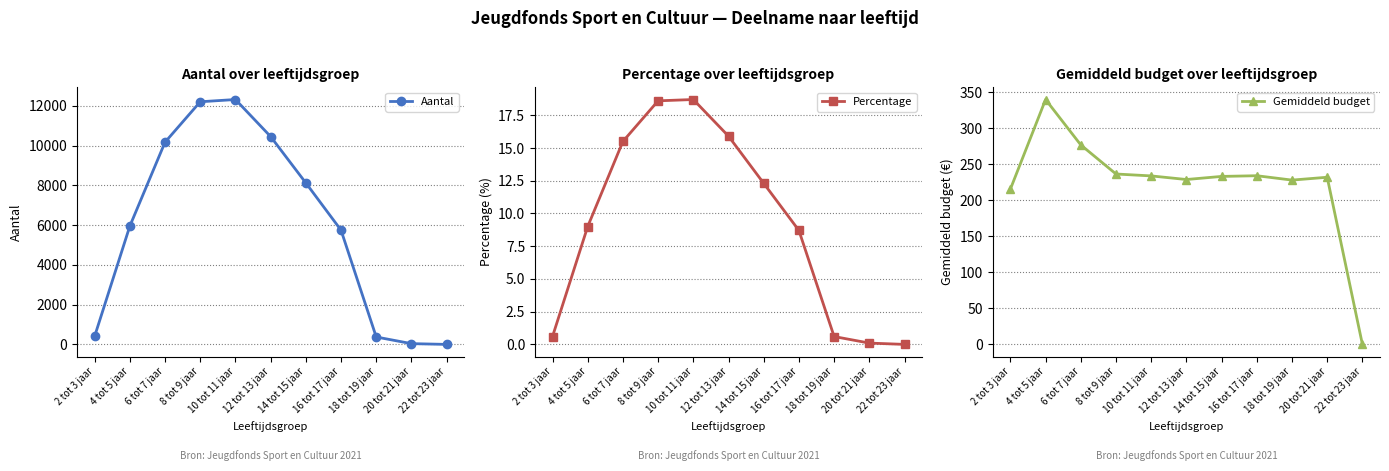

True or false: Gemiddeld budget and Percentage cross at least once.

False